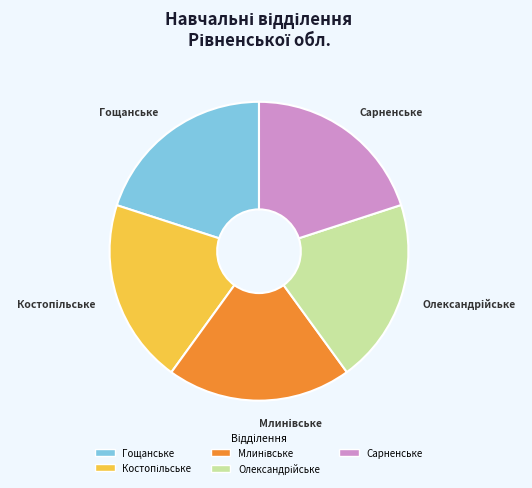

Does any single category account for the majority?

No